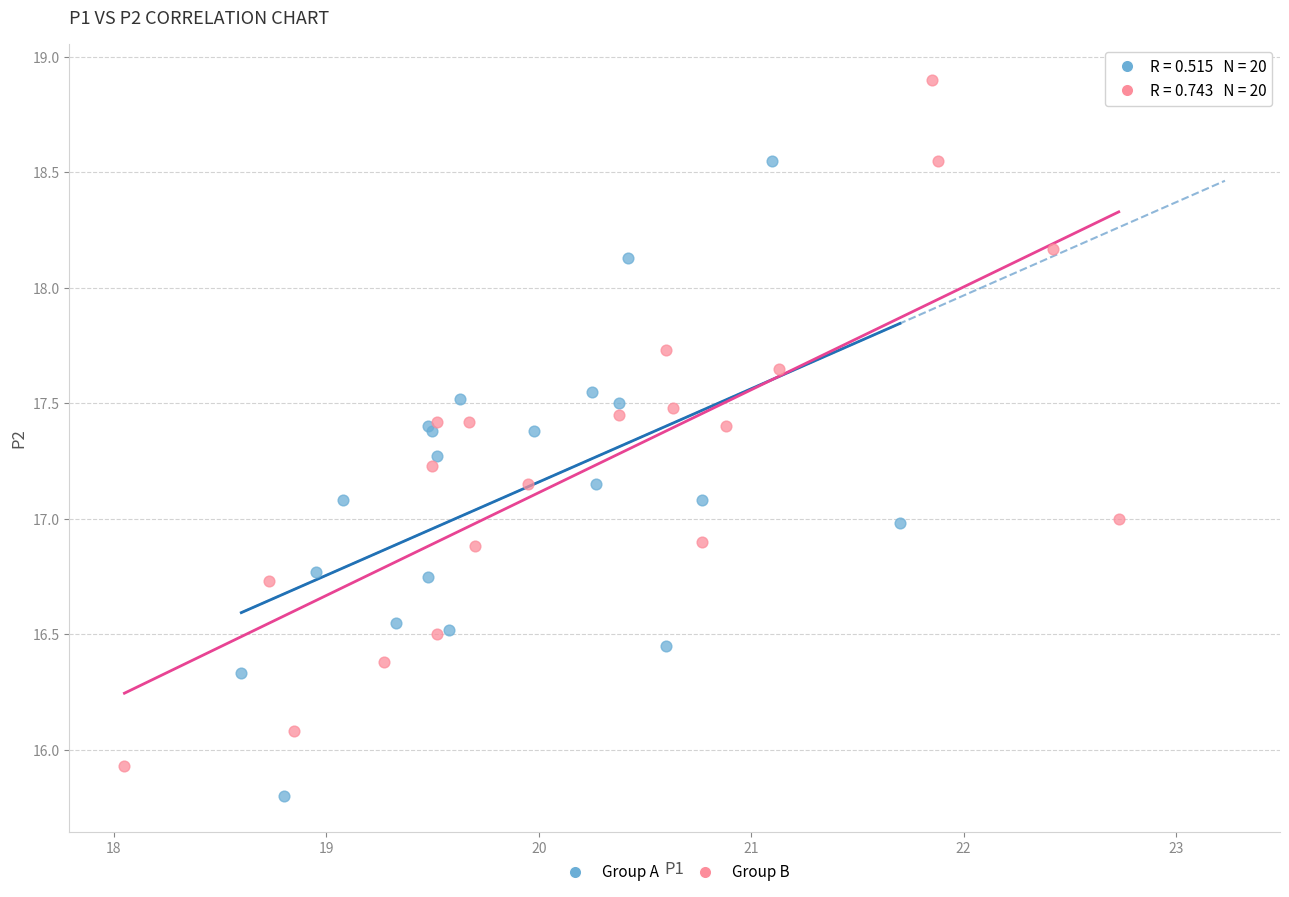

What are all the series names shown in the legend?

Group A, Group B